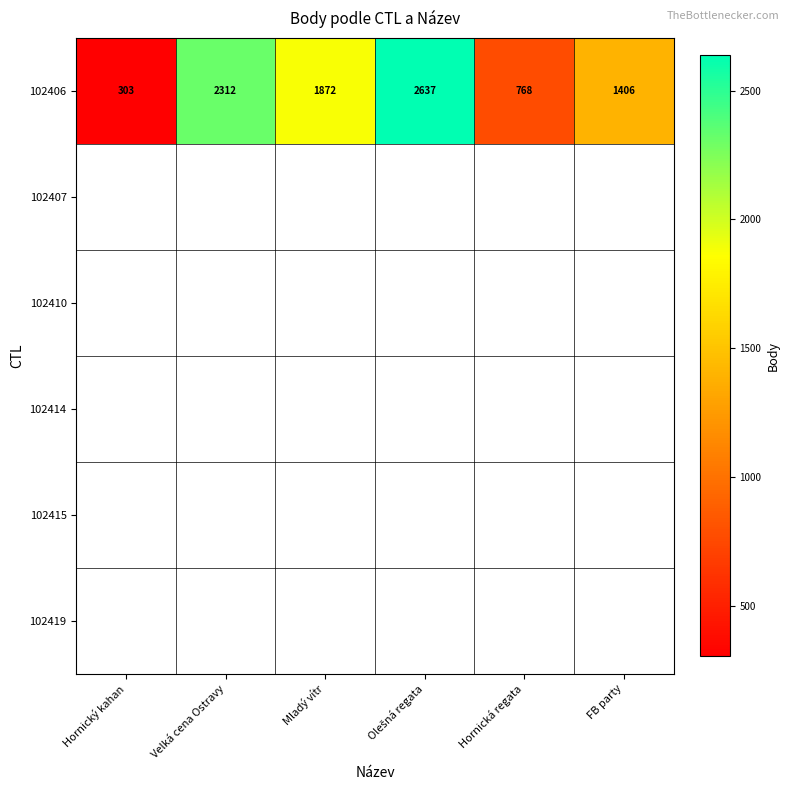

What is the smallest value displayed?

303.0